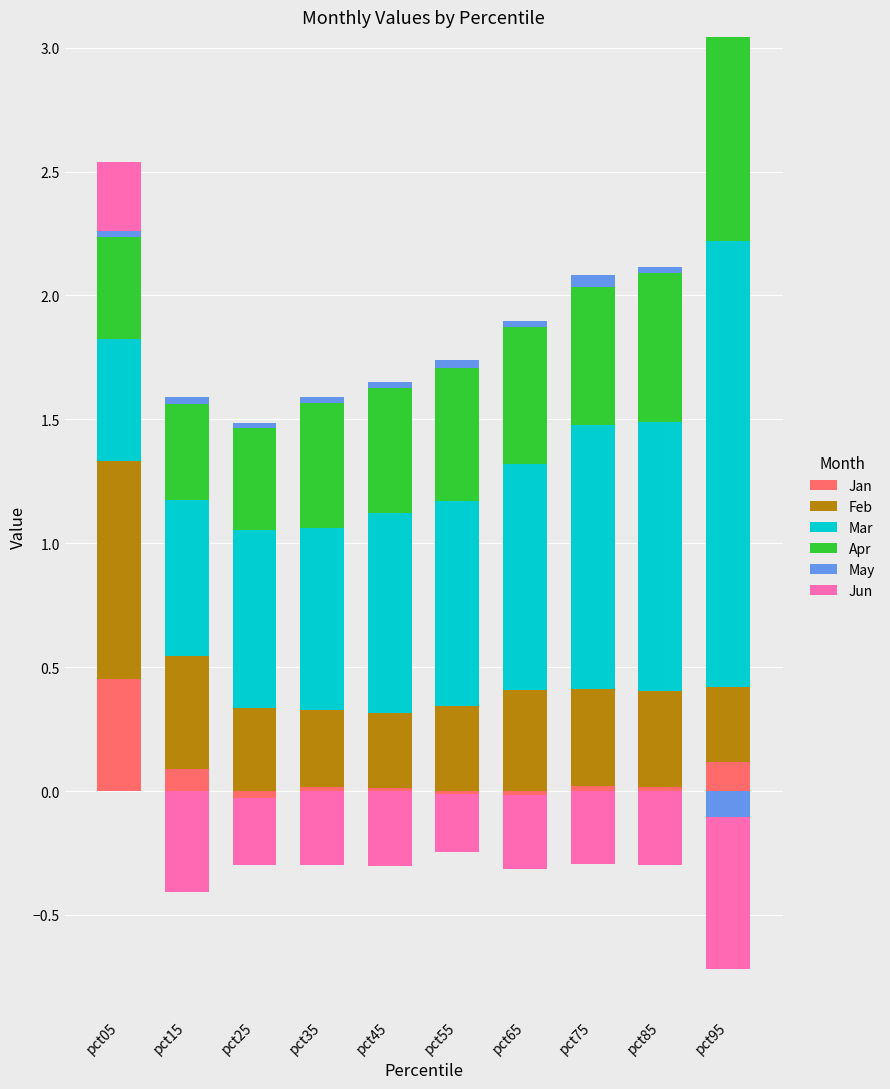

Which series has the largest total across all categories?

Mar